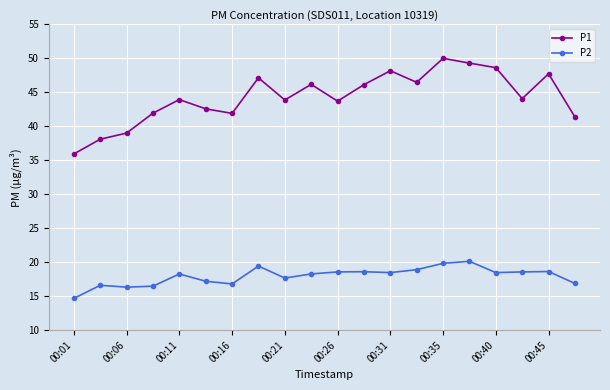

What is the sum of all P1 values?

886.1